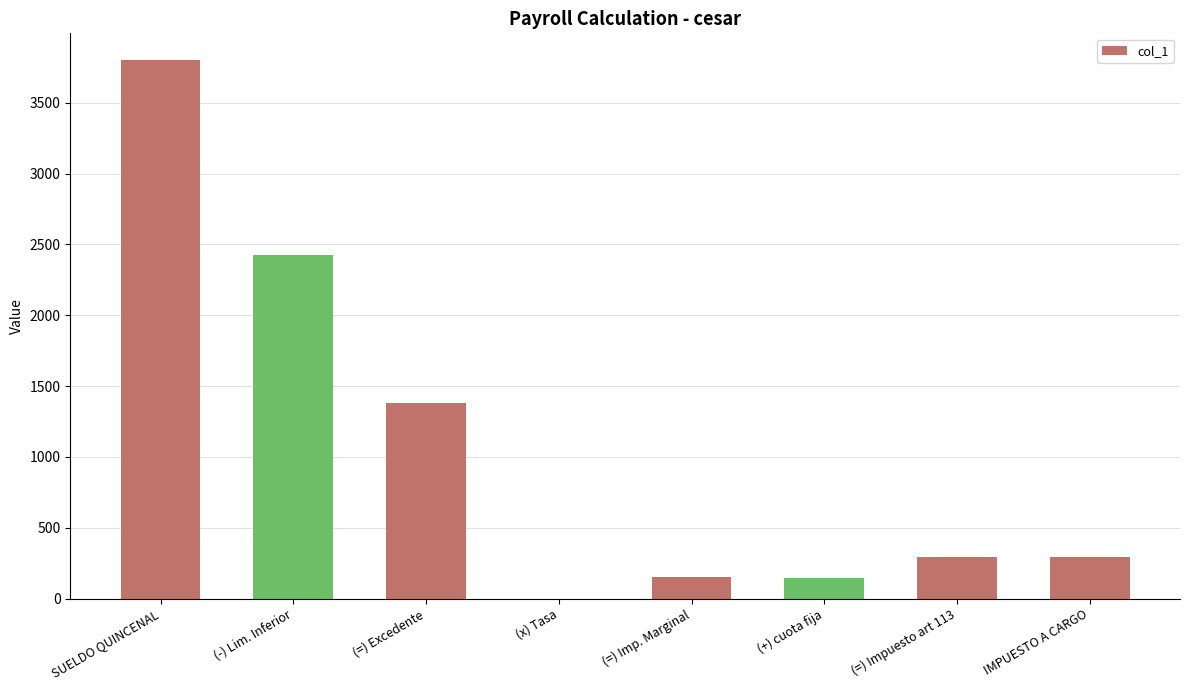

What is the change in value from SUELDO QUINCENAL to (x) Tasa?

-3799.9